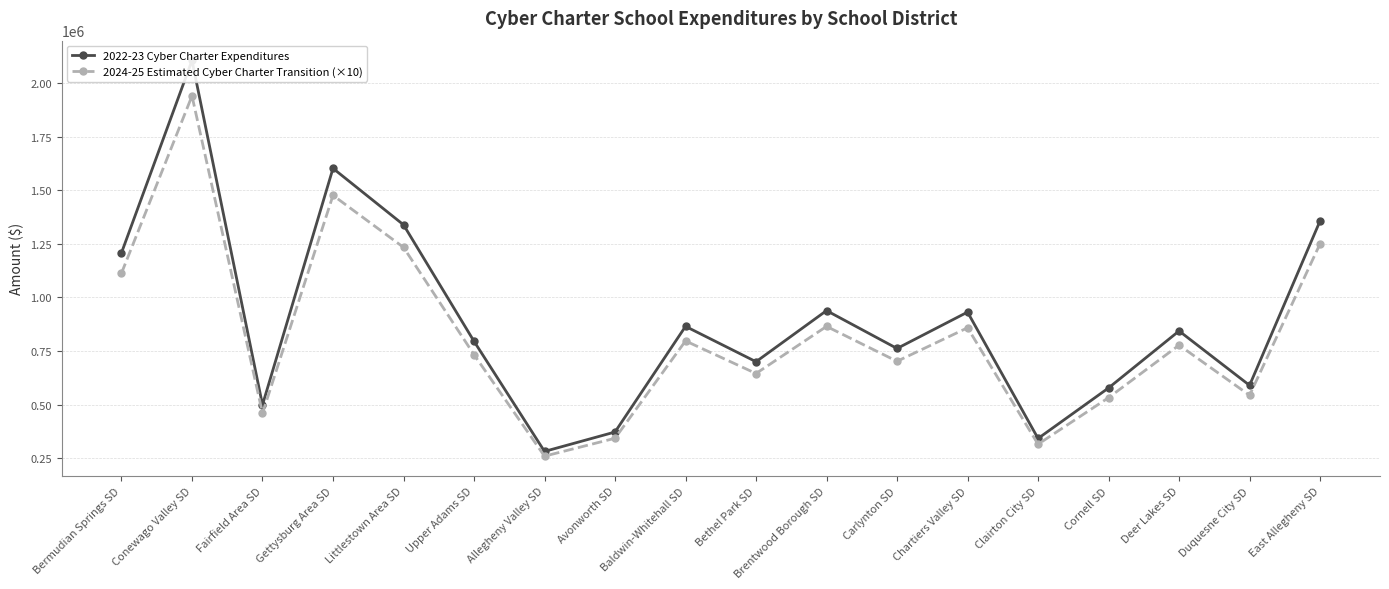

Which series has the widest spread of values?

2022-23 Cyber Charter Expenditures